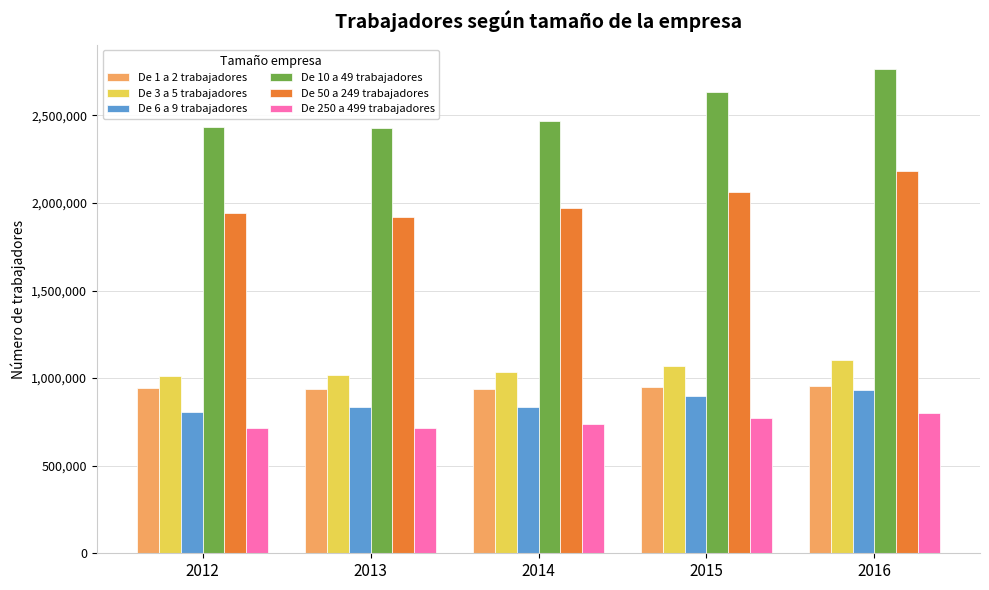

Which series has the largest range (max minus min)?

De 10 a 49 trabajadores